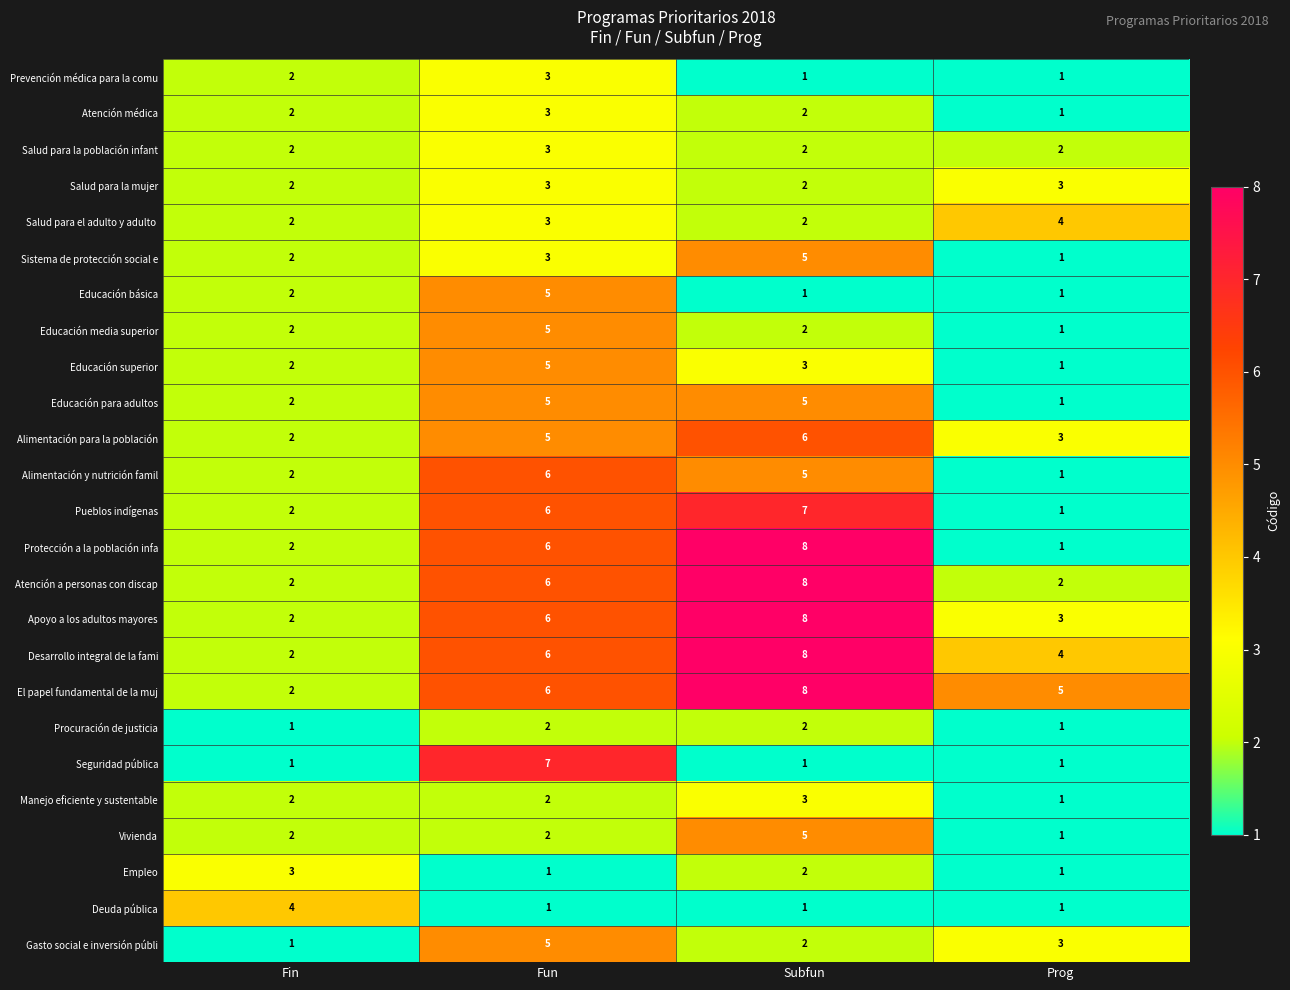

Count the Educación básica values in the range 1 to 5.

4